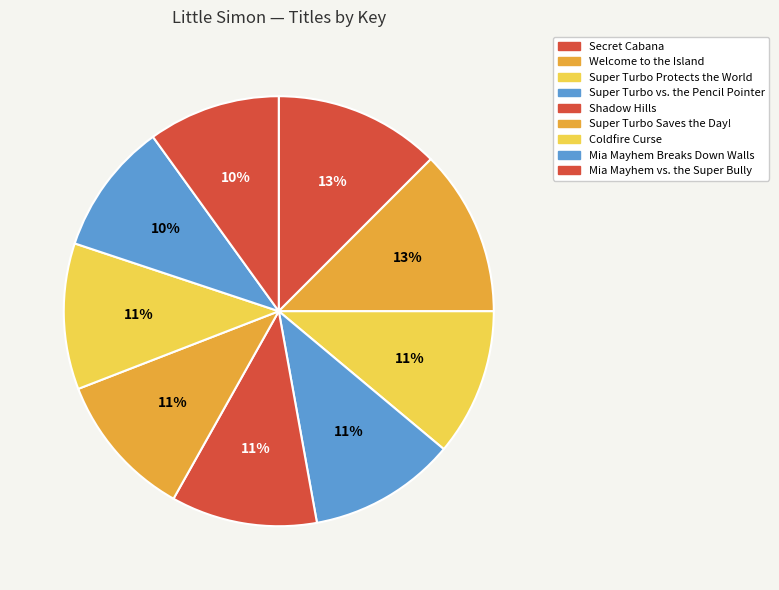

Is Secret Cabana the majority of the pie?

No